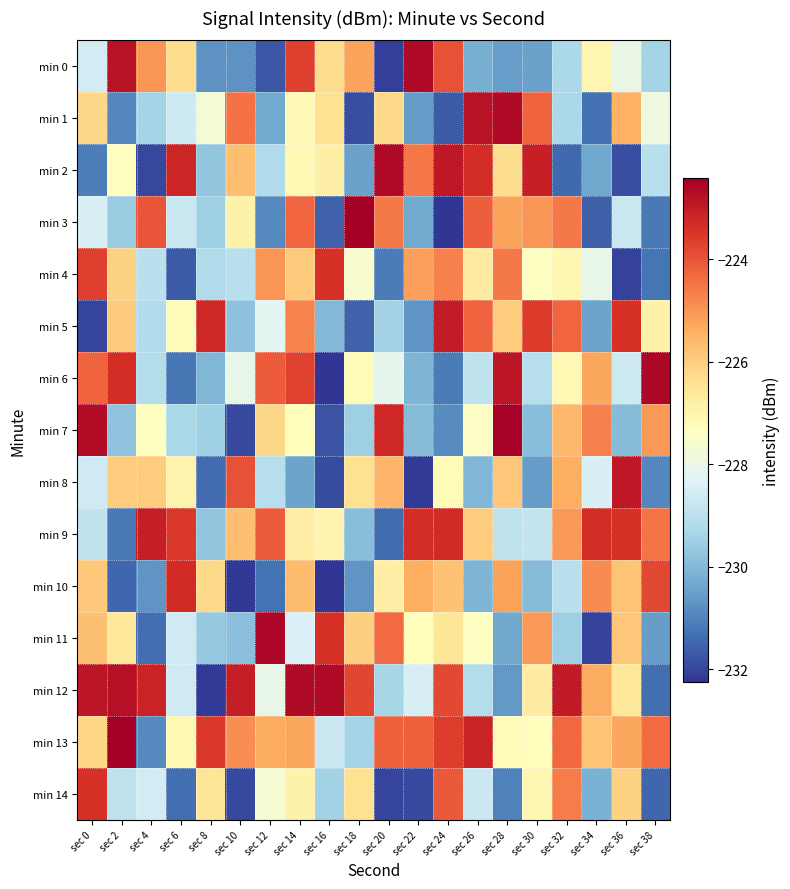

What is the total value across all series at sec 32?

-3399.5